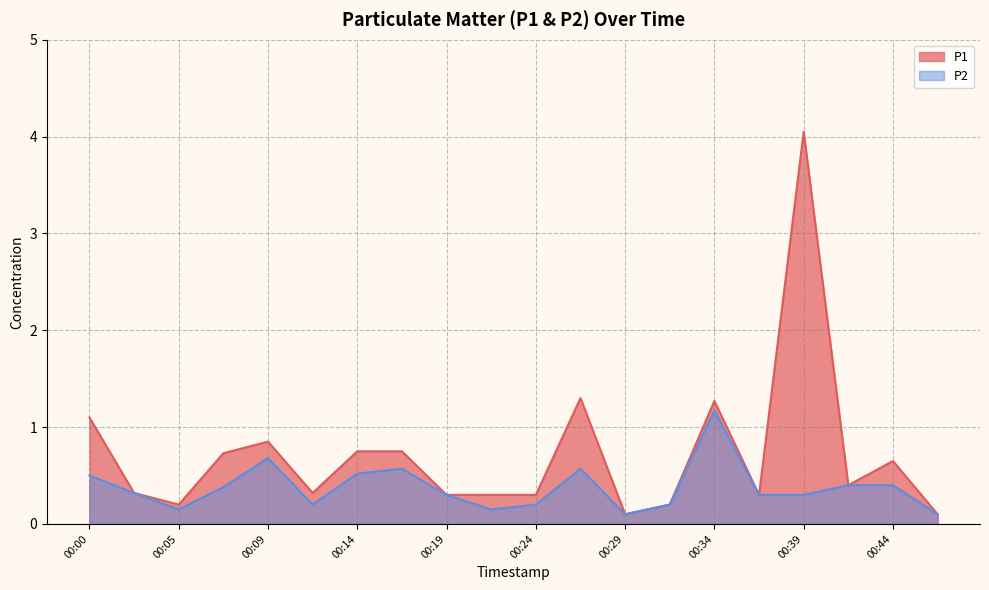

Which series changed the most between 00:09 and 00:26?

P1